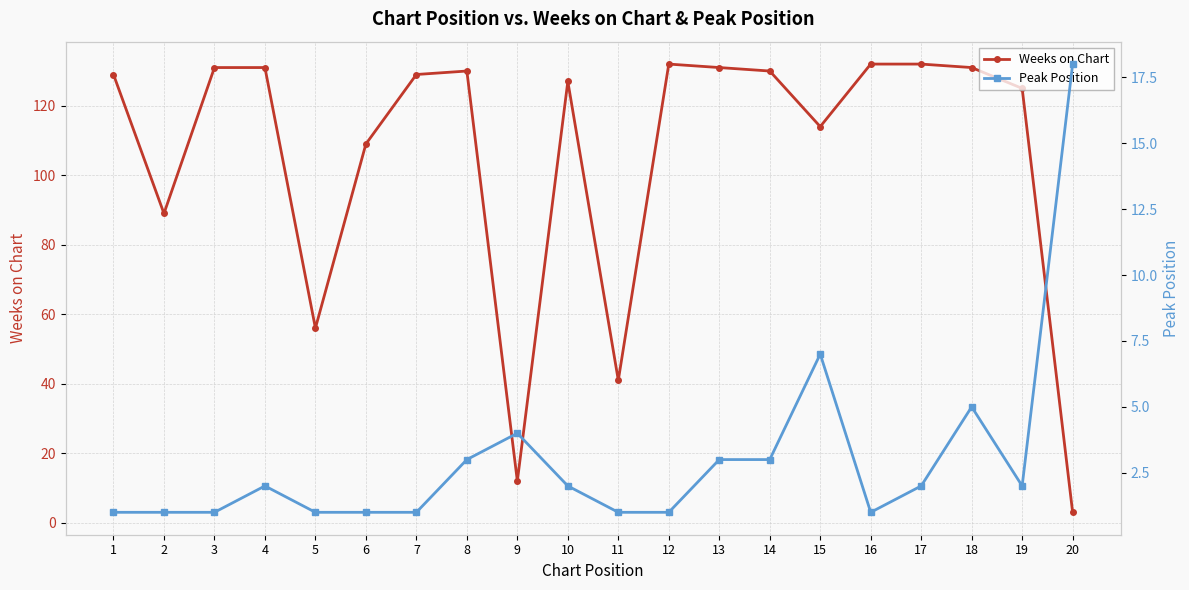

Rank the series by their average value, from highest to lowest.

Weeks on Chart, Peak Position